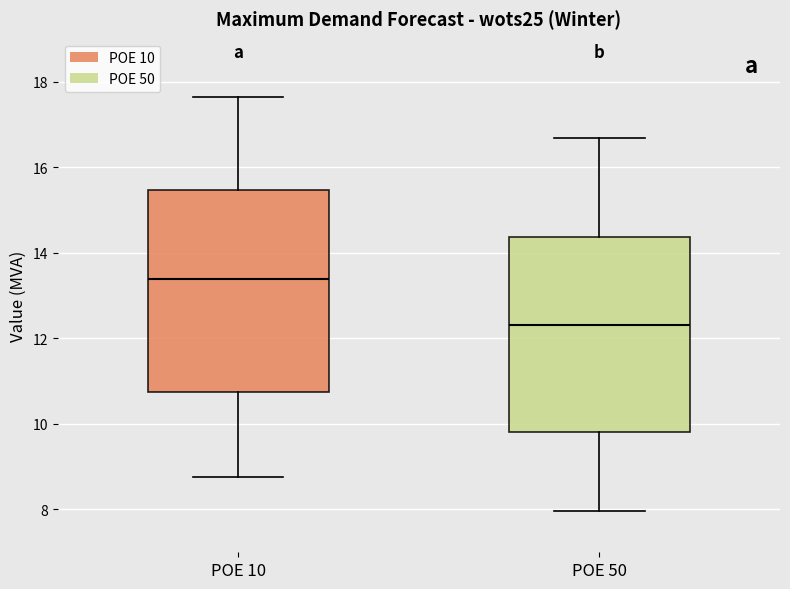

Reading left to right, transcribe this box plot: for each box, give where its median line is, the range the box spans, and where its two whiskers end, as read against the y-axis. The values are not printed on the chart, so give them approximately, as read against the axis.

POE 10: median 13.4, box 10.8 to 15.4, whiskers 8.8 to 17.6
POE 50: median 12.4, box 9.8 to 14.4, whiskers 8.0 to 16.6